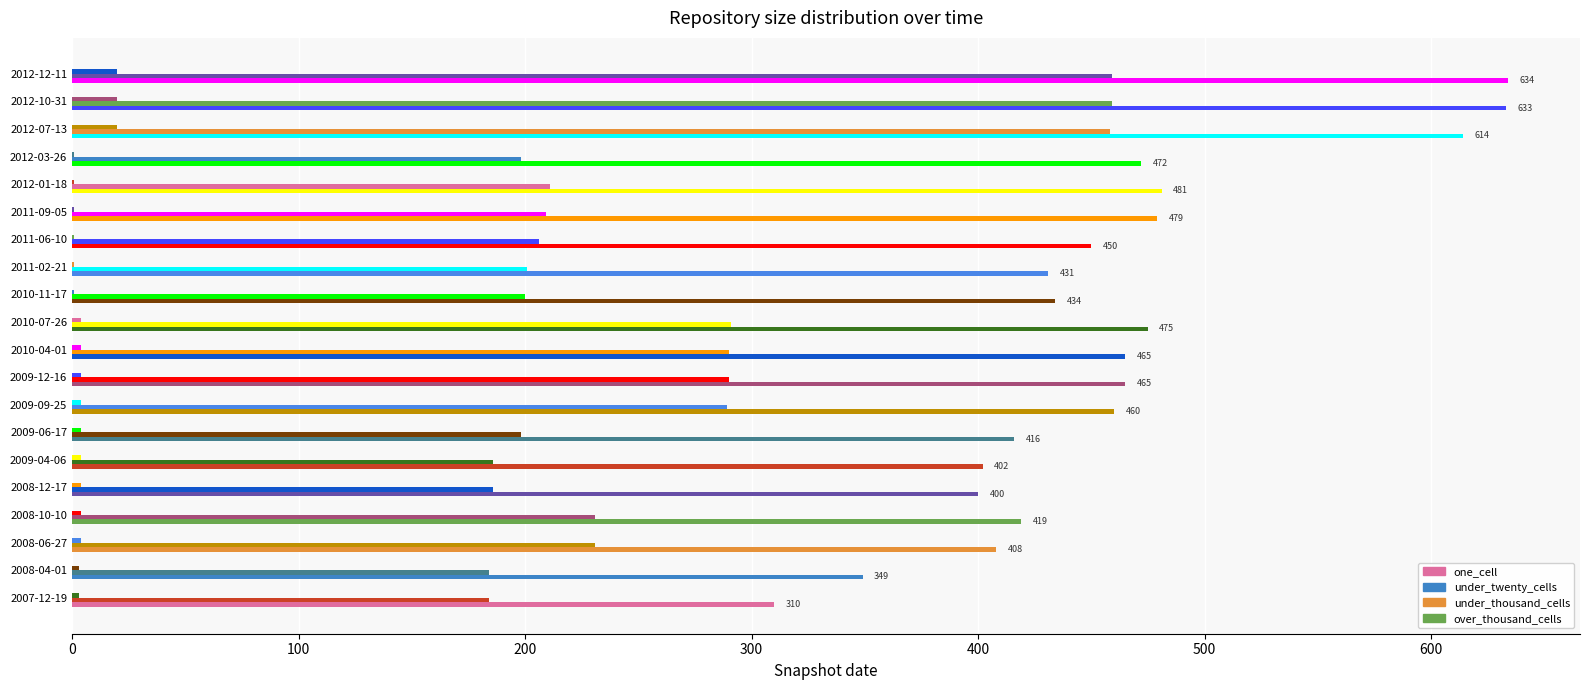

Count the number of categories in the chart.

20